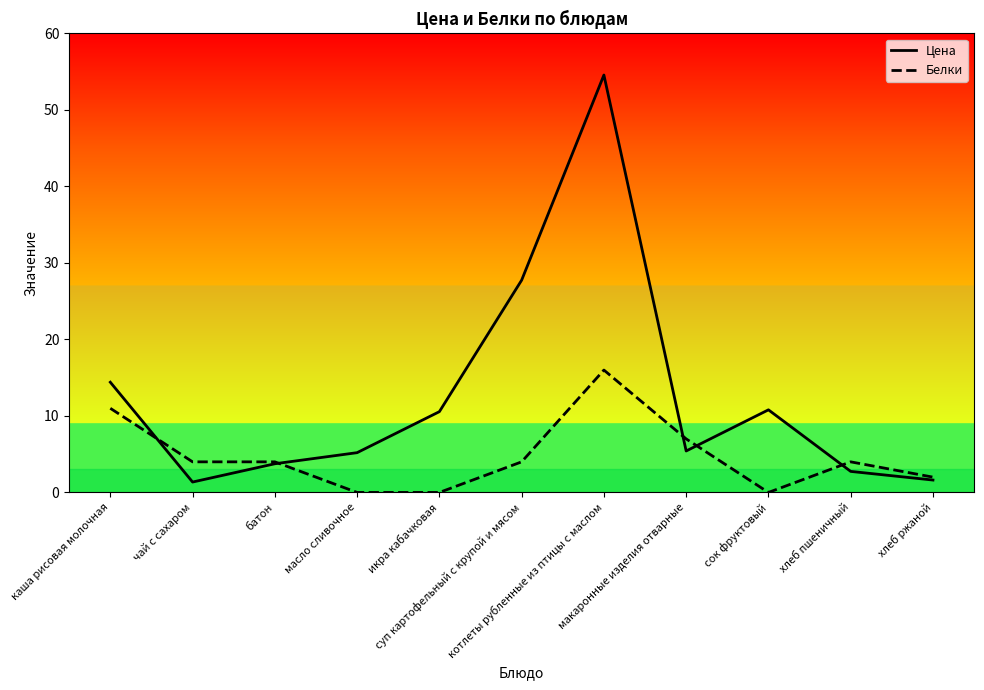

Which series has the largest total across all categories?

Цена